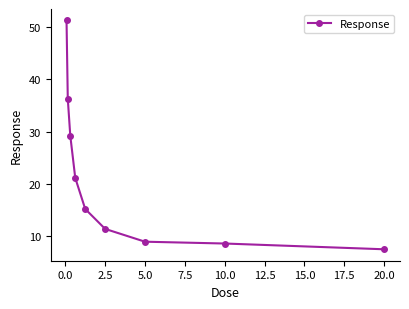

Reading left to right, extract all data points from this chart.

51.3	36.3	29.2	21.1	15.1	11.3	8.8	8.5	7.4